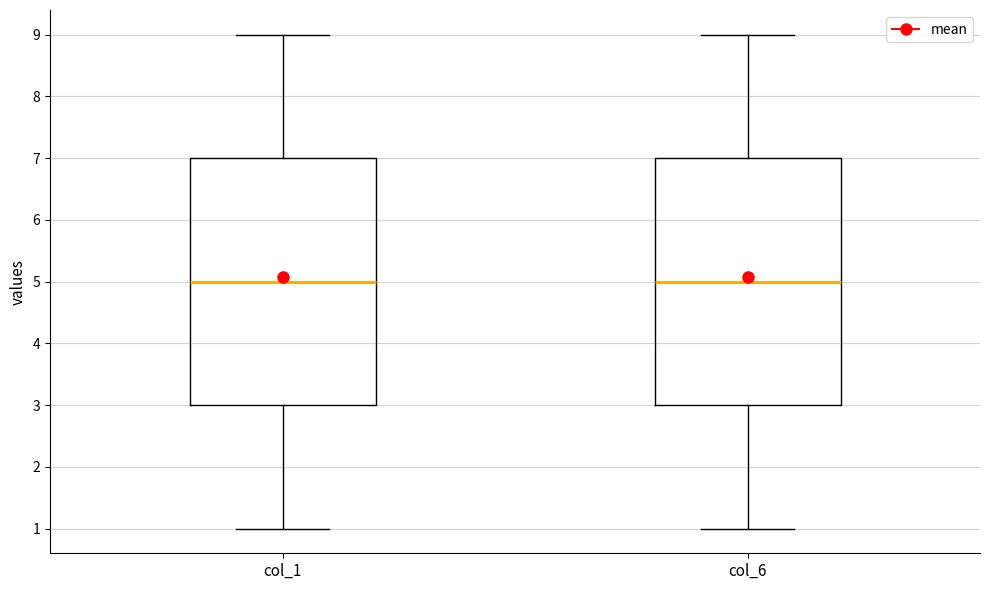

Reading left to right, read every box against the y-axis: the position of its median line, the range the box covers, and the ends of its whiskers. The values are not printed on the chart, so give them approximately, as read against the axis.

col_1: median 5, box 3 to 7, whiskers 1 to 9
col_6: median 5, box 3 to 7, whiskers 1 to 9